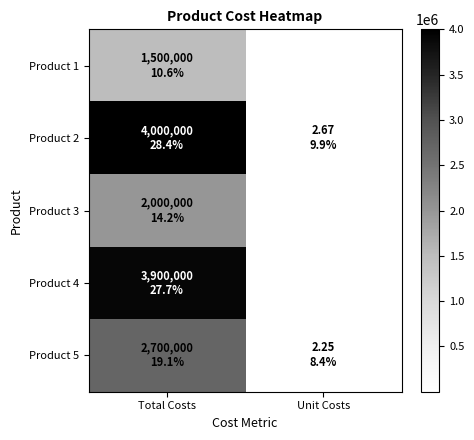

Rank the series at Unit Costs from lowest to highest value.

Product 5, Product 2, Product 3, Product 1, Product 4